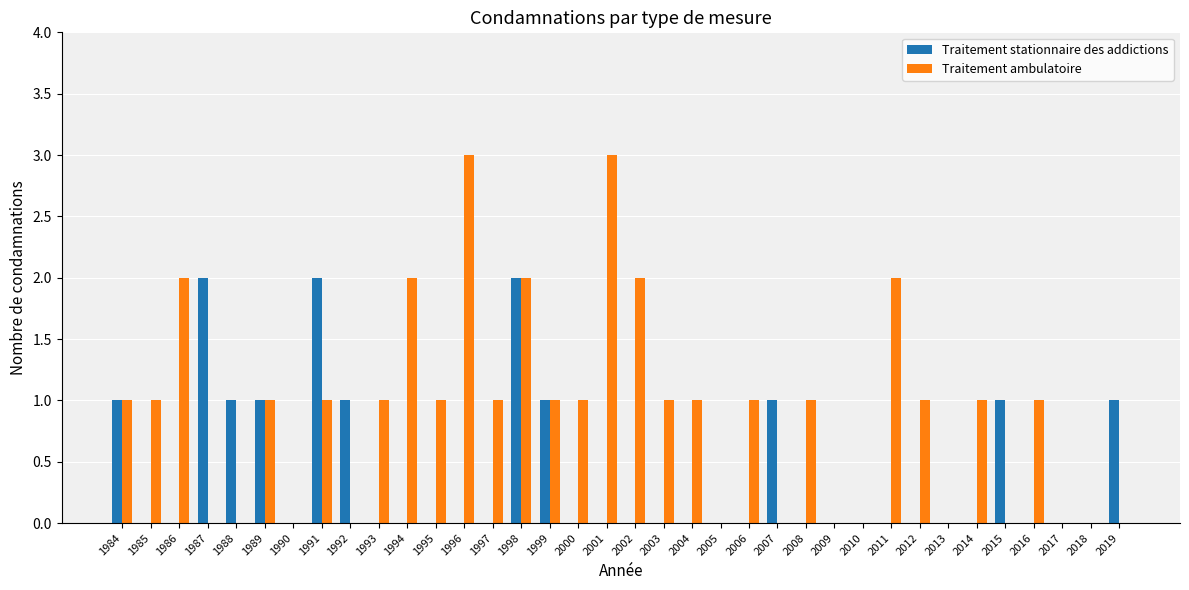

Which series has the largest total across all categories?

Traitement ambulatoire